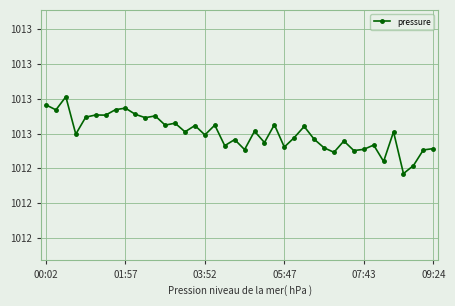

Does the chart display data point markers on the line(s)?

Yes